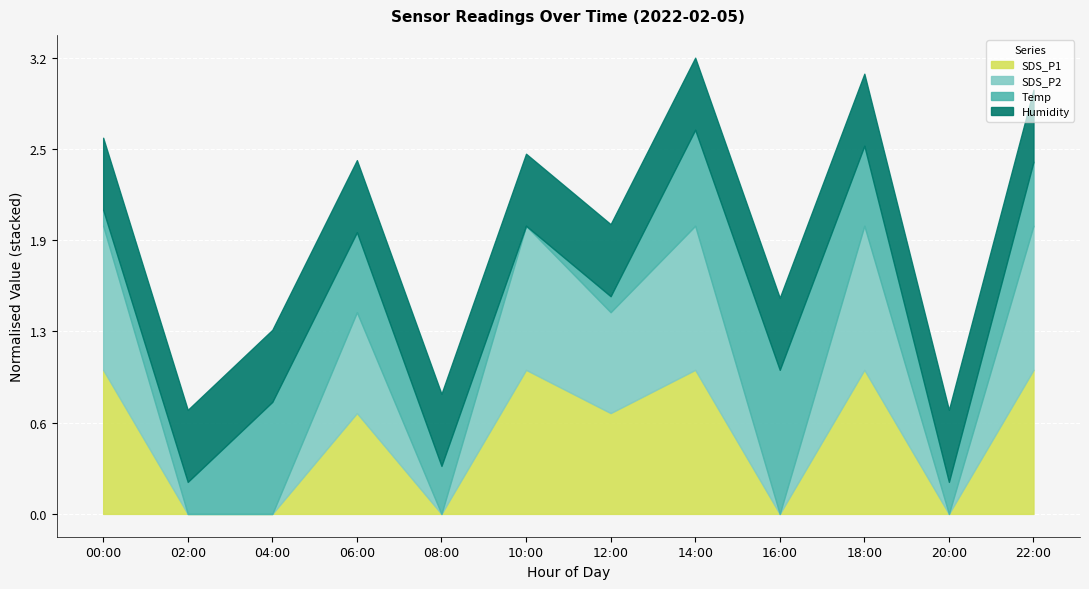

Where is the first local maximum for SDS_P2?

06:00